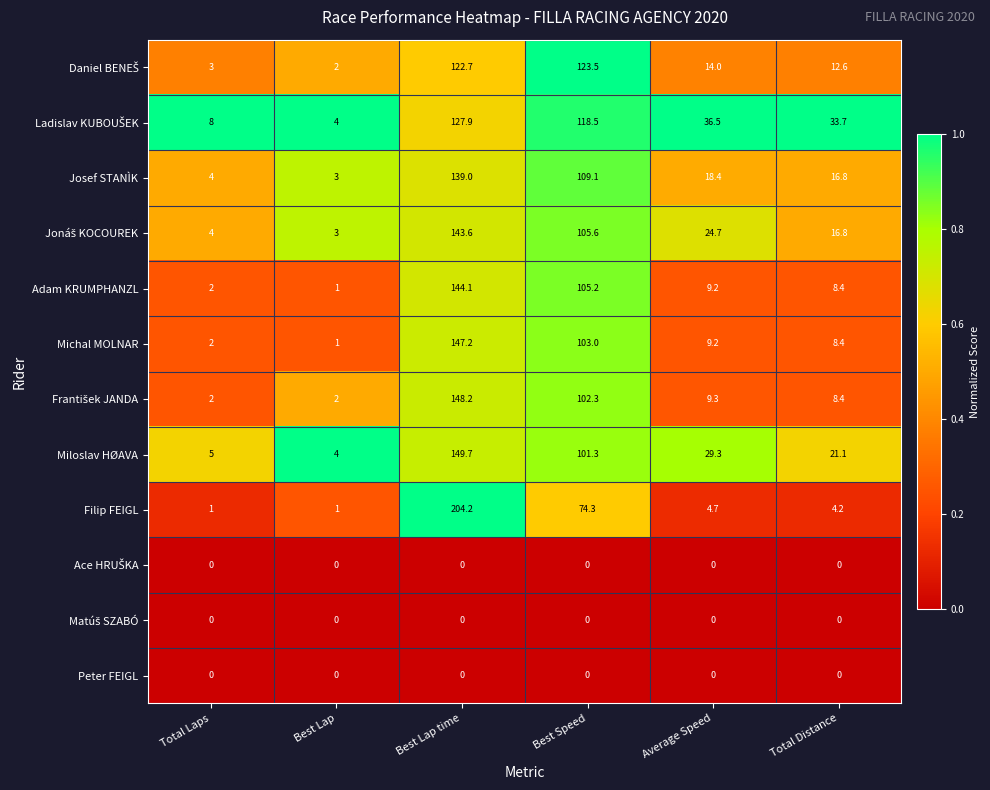

Between Best Lap time and Total Distance, which series saw the biggest shift?

Filip FEIGL